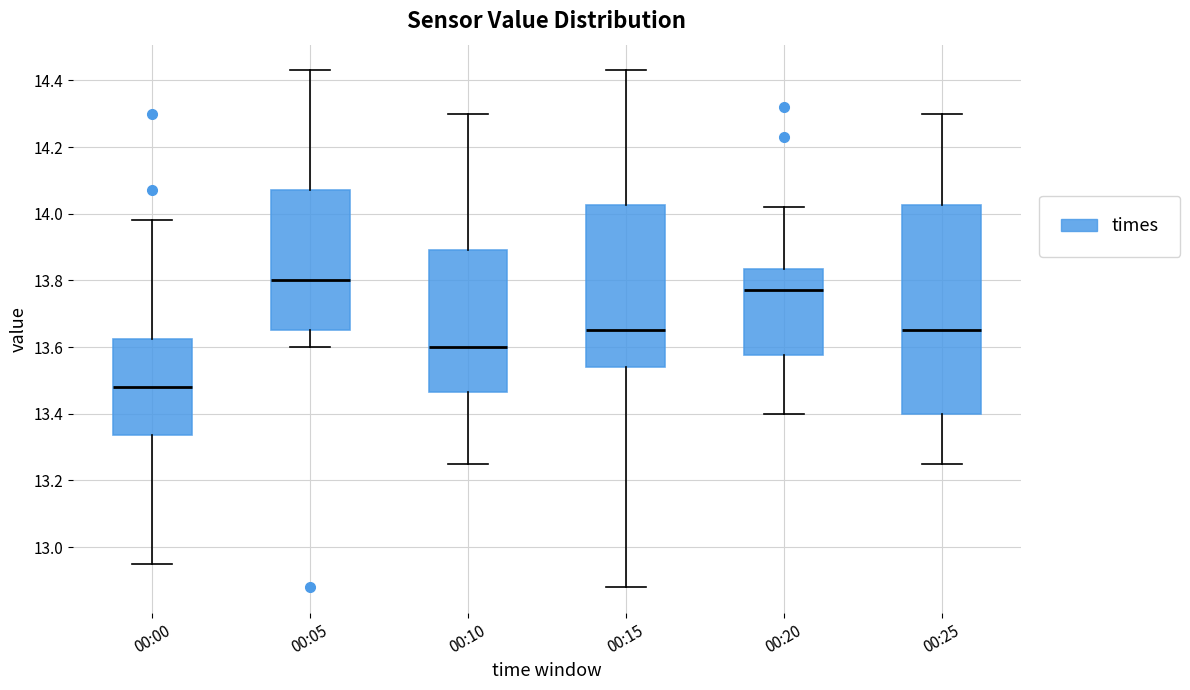

Which box has the highest median line?

00:05